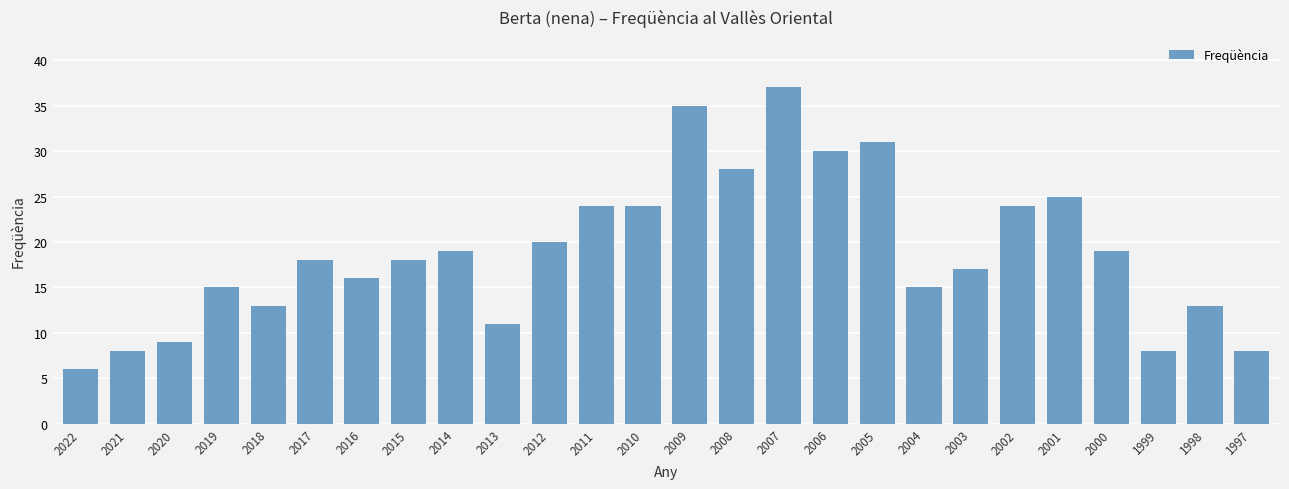

What is the change in value from 2016 to 2012?

+4